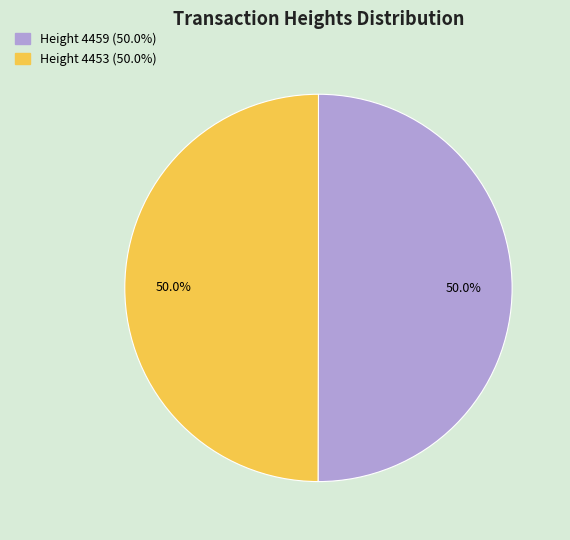

What is the ratio of the value at Height 4453 to the value at Height 4459?

1.0